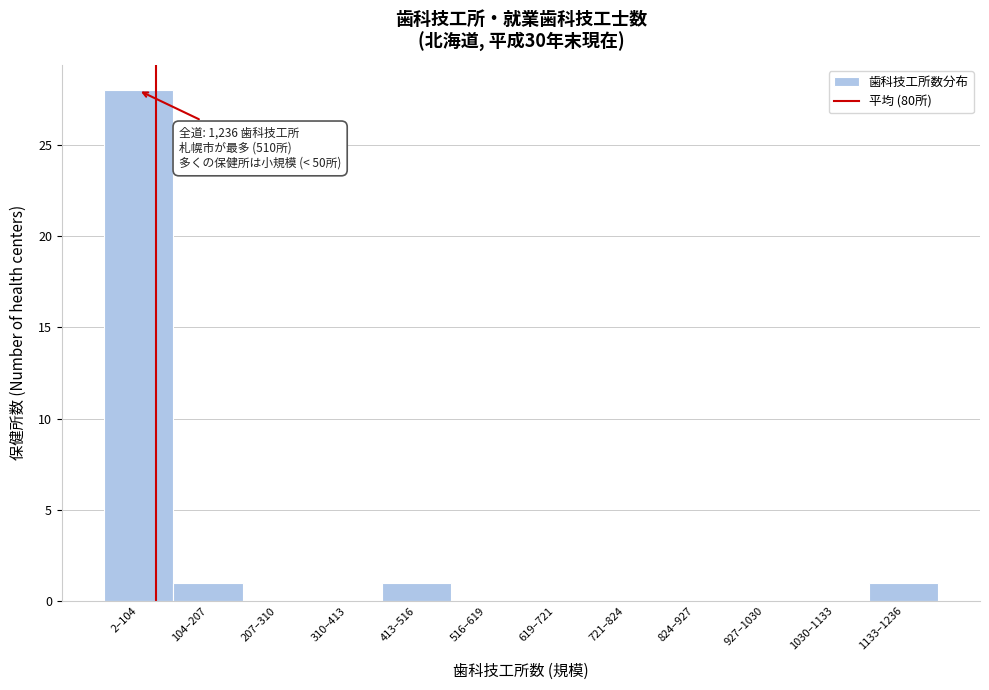

Reading left to right, what are all the values shown in this chart?

2–104=28	104–207=1	207–310=0	310–413=0	413–516=1	516–619=0	619–721=0	721–824=0	824–927=0	927–1030=0	1030–1133=0	1133–1236=1